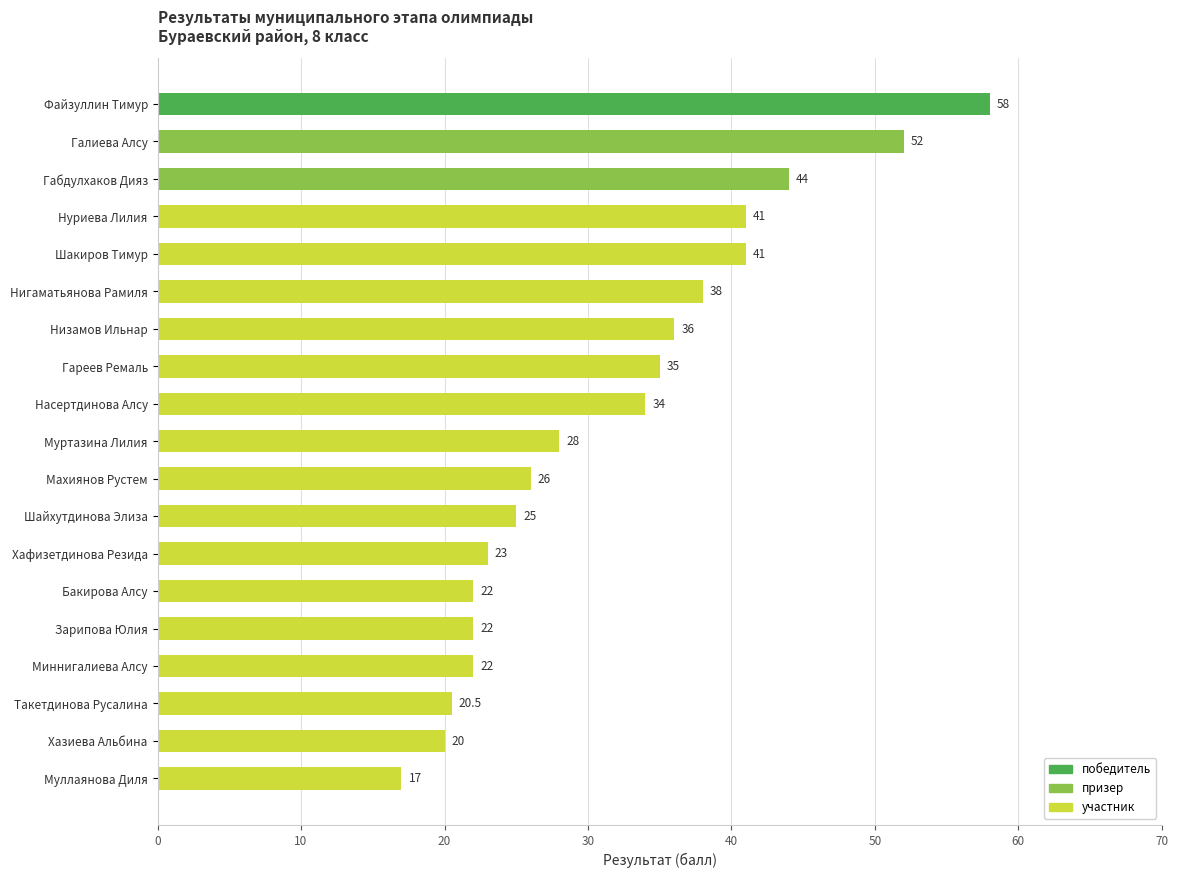

Reading top to bottom, what are all the values shown in this chart?

Файзуллин Тимур=58.0	Галиева Алсу=52.0	Габдулхаков Дияз=44.0	Нуриева Лилия=41.0	Шакиров Тимур=41.0	Нигаматьянова Рамиля=38.0	Низамов Ильнар=36.0	Гареев Ремаль=35.0	Насертдинова Алсу=34.0	Муртазина Лилия=28.0	Махиянов Рустем=26.0	Шайхутдинова Элиза=25.0	Хафизетдинова Резида=23.0	Бакирова Алсу=22.0	Зарипова Юлия=22.0	Миннигалиева Алсу=22.0	Такетдинова Русалина=20.5	Хазиева Альбина=20.0	Муллаянова Диля=17.0